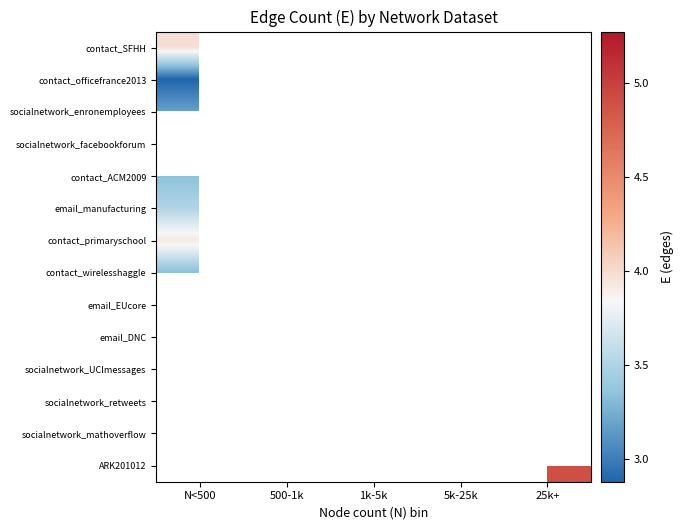

Is it true that email_EUcore equals 5.8 at 500-1k?

False